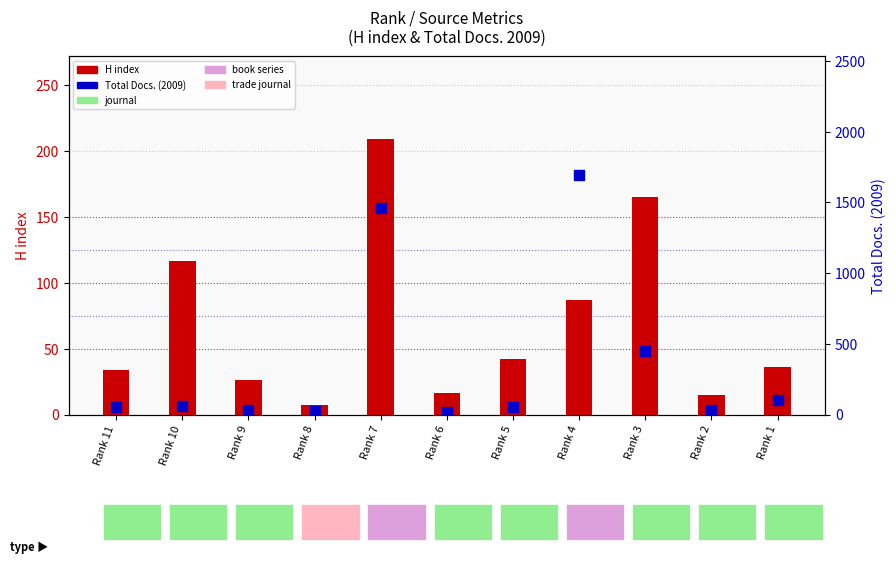

Which series has the largest total across all categories?

Total Docs. (2009)